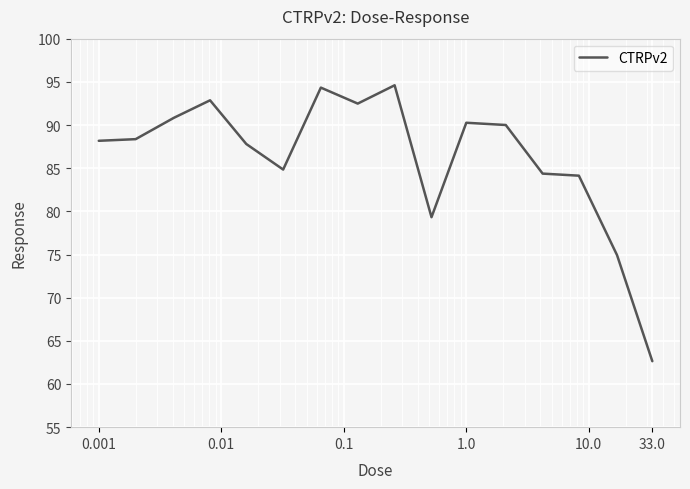

What is the greatest value displayed?

94.6